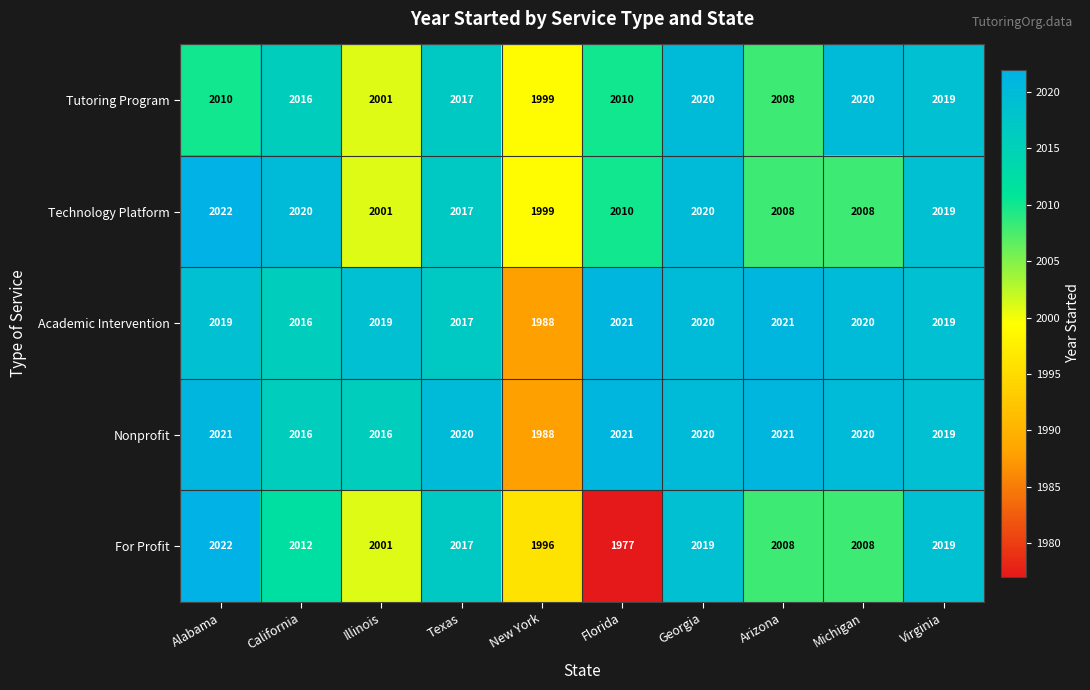

What is the approximate value of Academic Intervention at Michigan, to the nearest 5?

2020